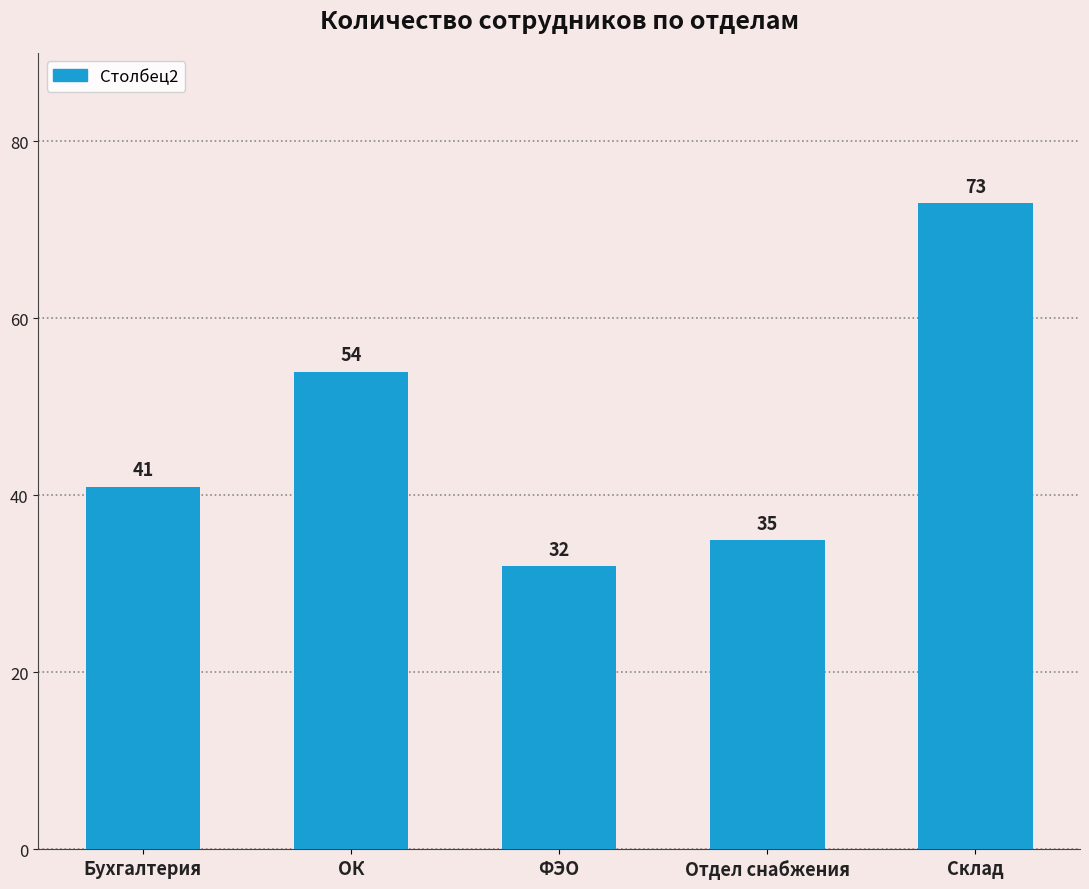

What is the approximate value at ОК?

54